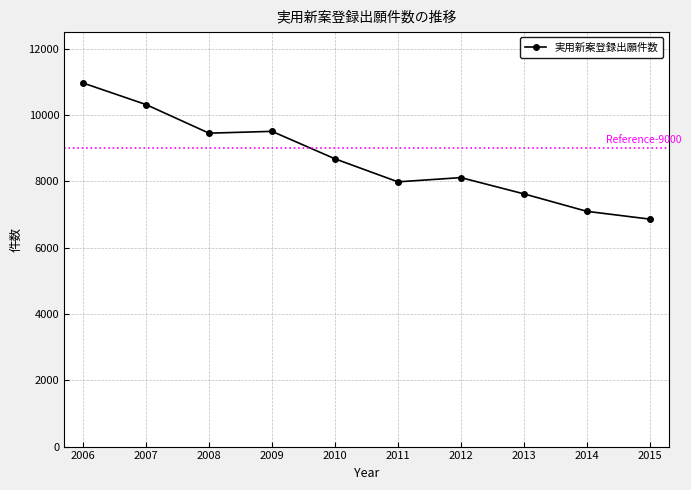

Where does the data first go above 8679?

2006